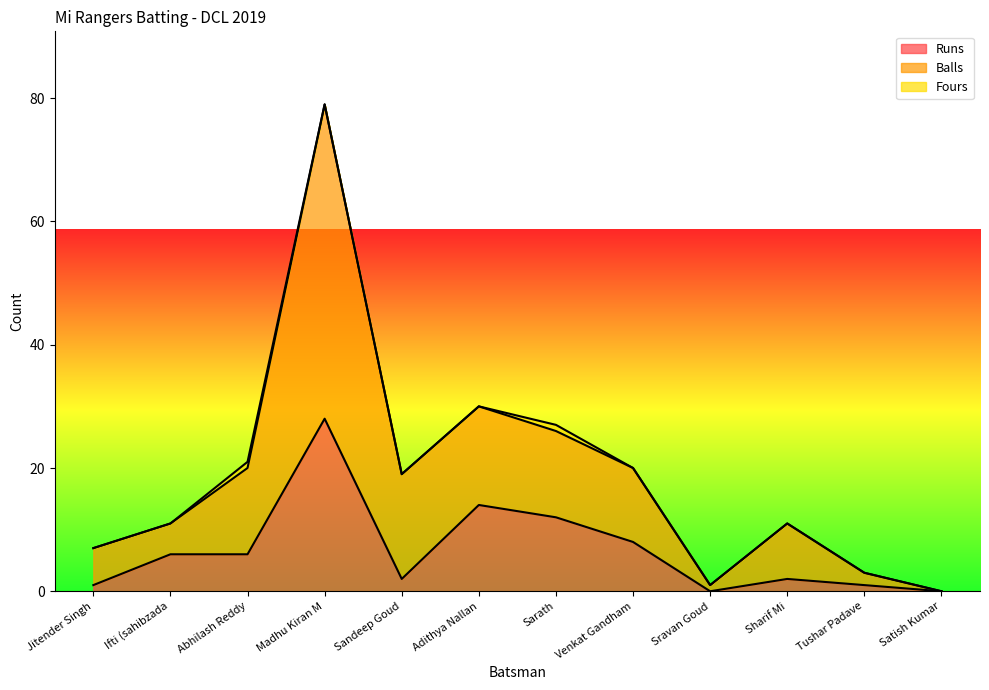

Which category has the highest value in the Runs series?

Madhu Kiran M